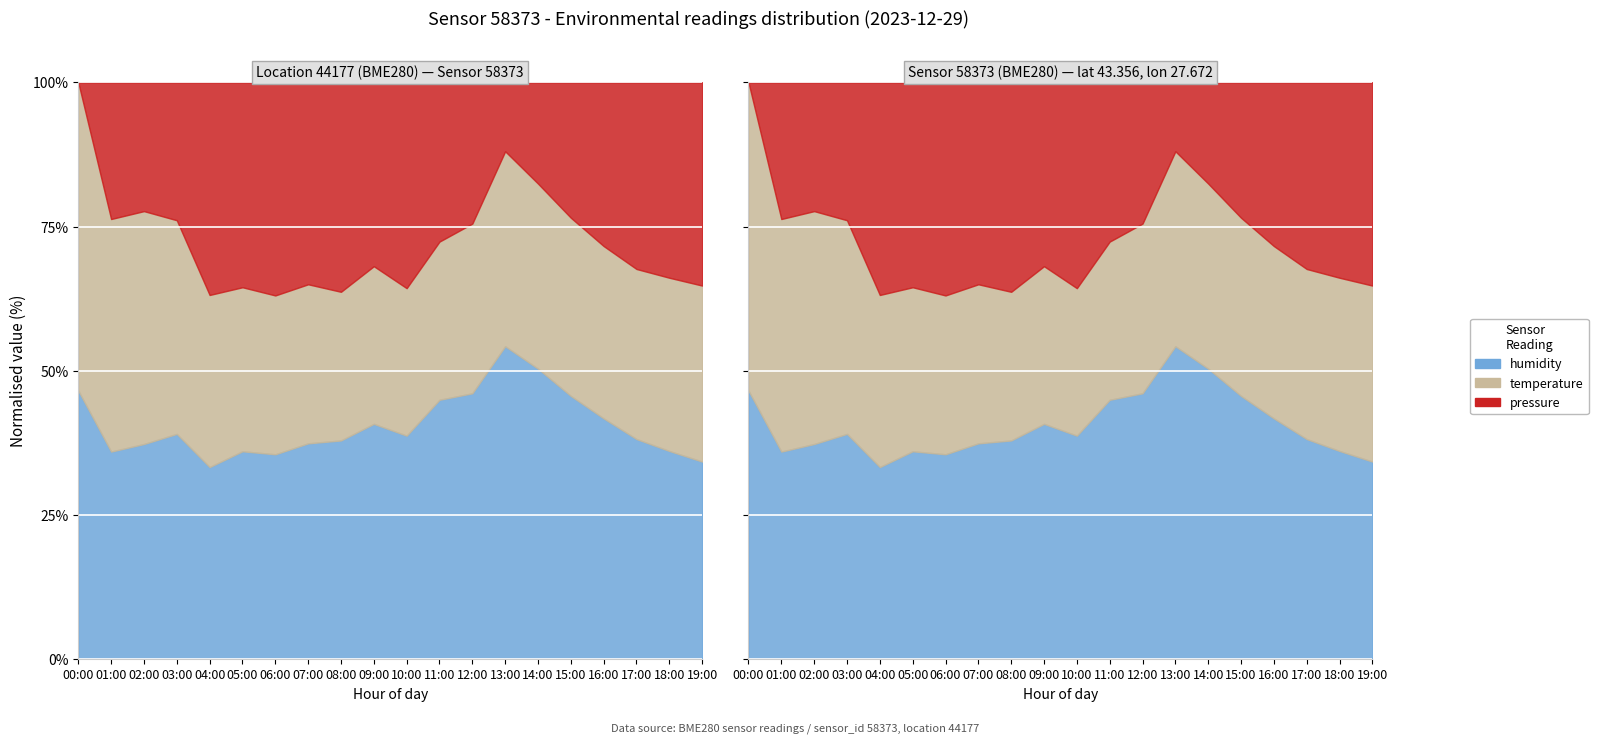

What position from the left is 05:00?

6